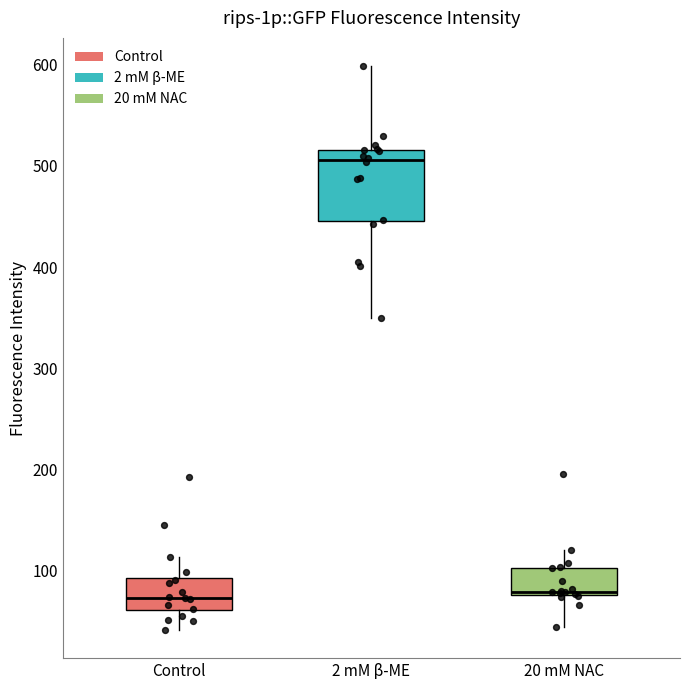

Where does the median line of the box for Control sit on the y-axis? The values are not printed on the chart, so give them approximately, as read against the axis.

70